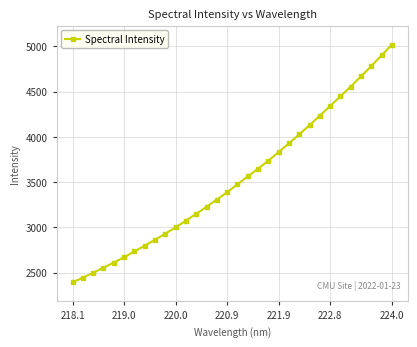

True or false: the data has more than 2 interior local peaks.

False